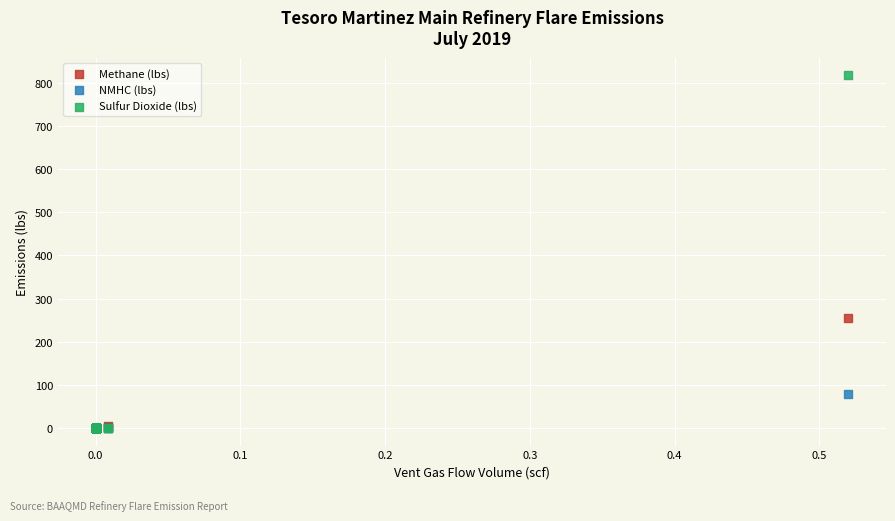

What are all the series names shown in the legend?

Methane (lbs), NMHC (lbs), Sulfur Dioxide (lbs)